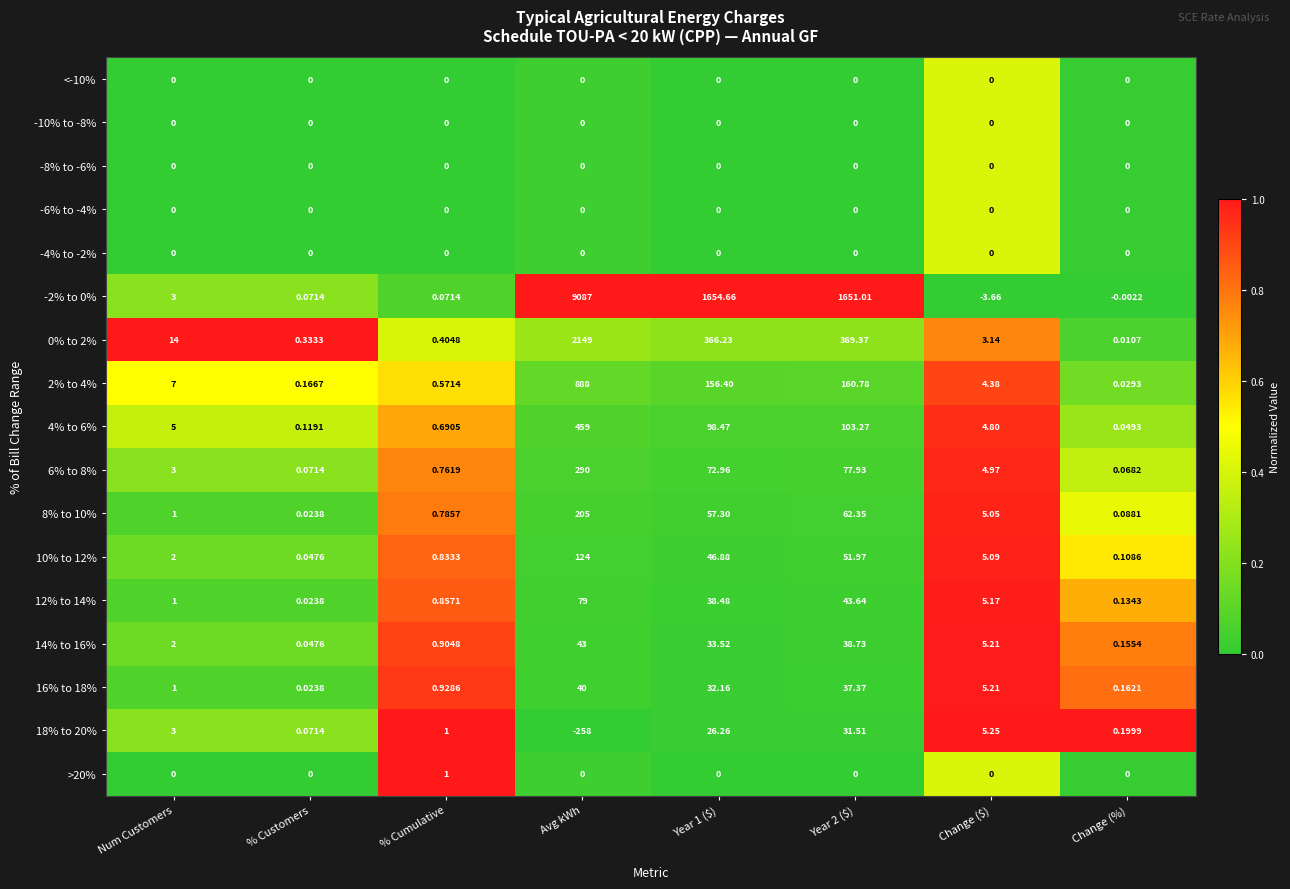

At which label does 16% to 18% first exceed 5?

Avg kWh